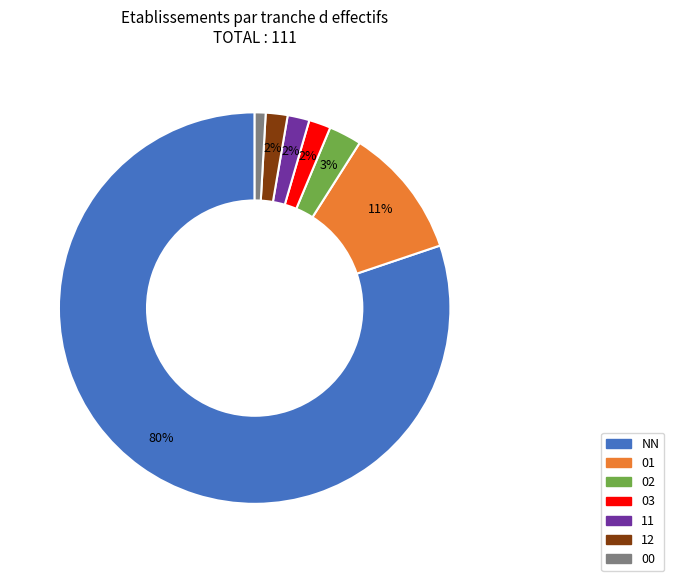

The 01 slice represents 11% of the pie. True or false?

True